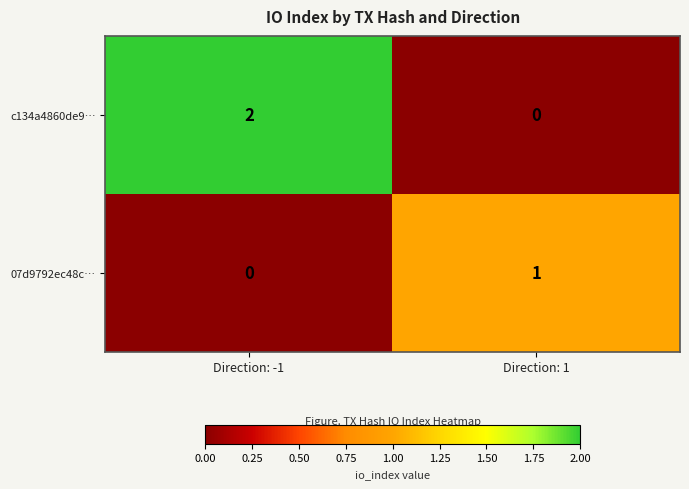

Is it true that c134a4860de9… equals 0 at Direction: 1?

True